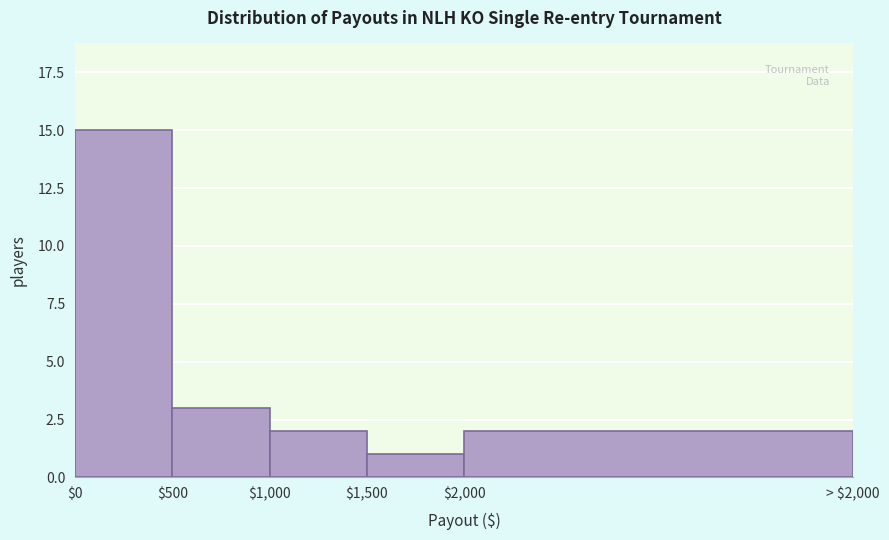

Reading left to right, transcribe all the data shown in this chart.

15	3	2	1	2